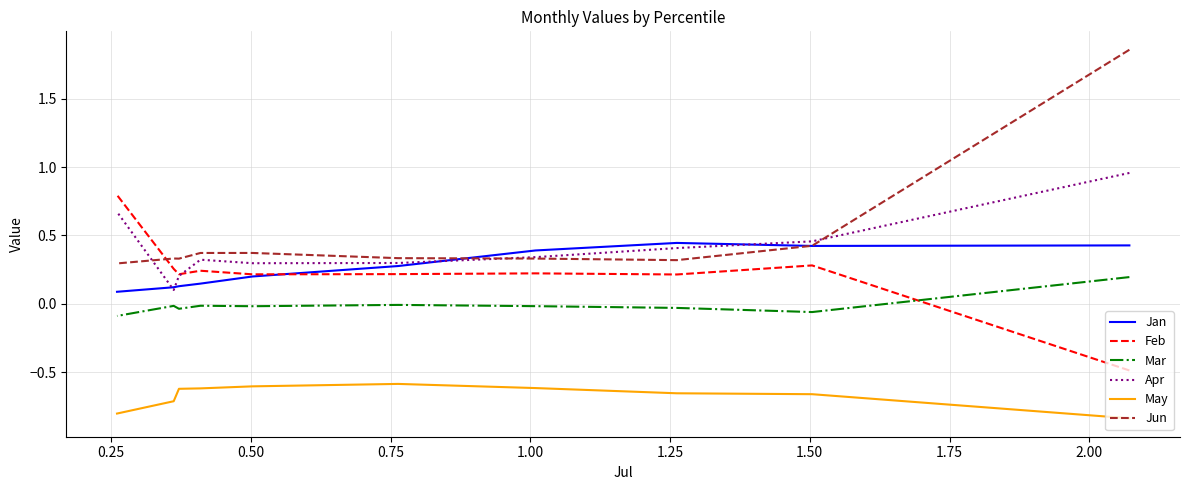

What is the maximum value for Apr?

1.0